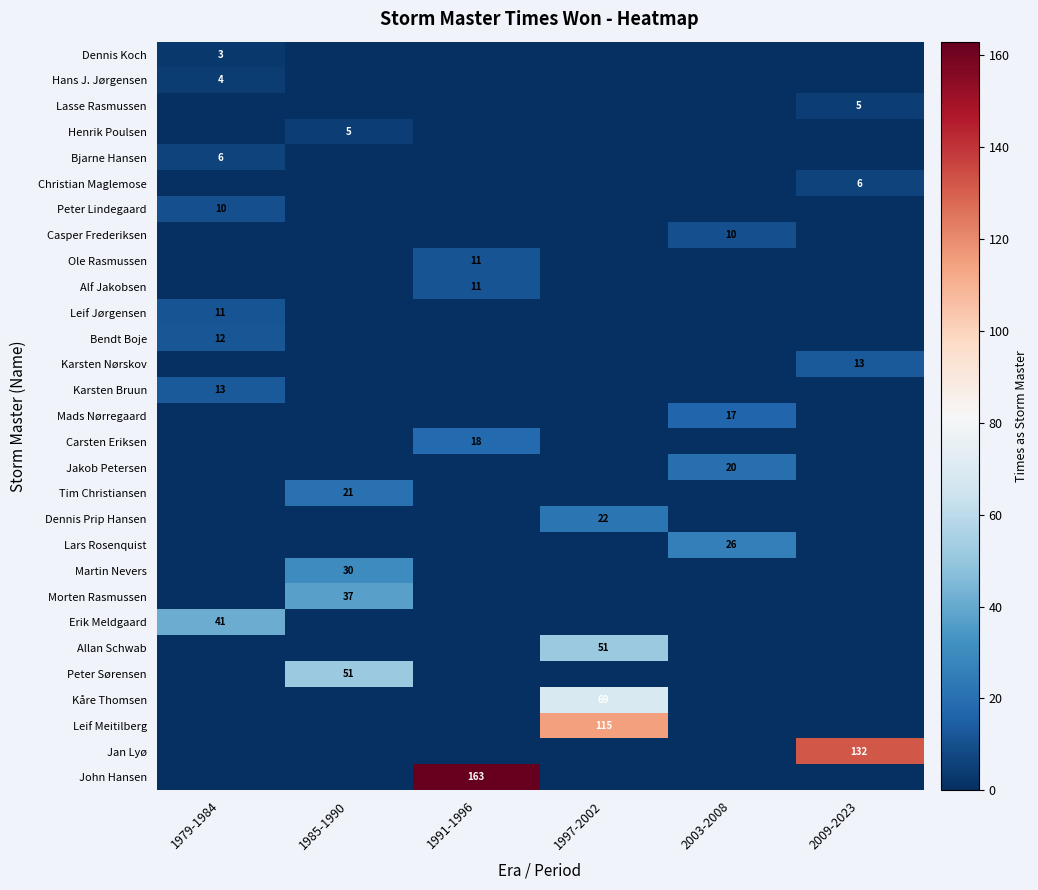

Which has a higher value, 2009-2023 or 2003-2008?

2009-2023